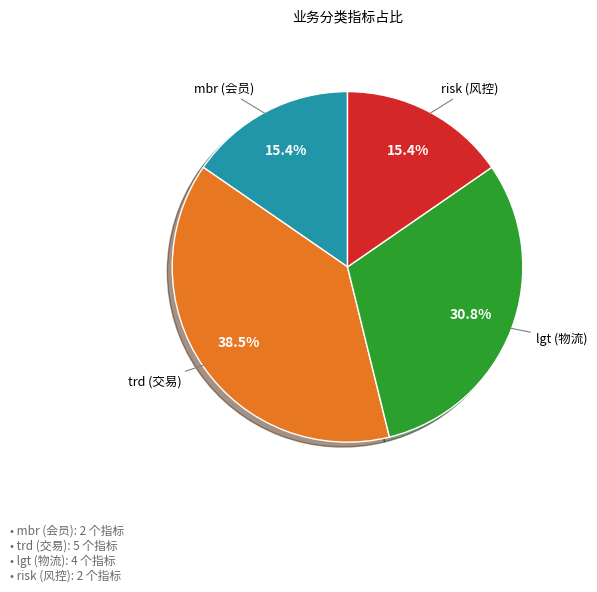

How many segments does this pie chart have?

4